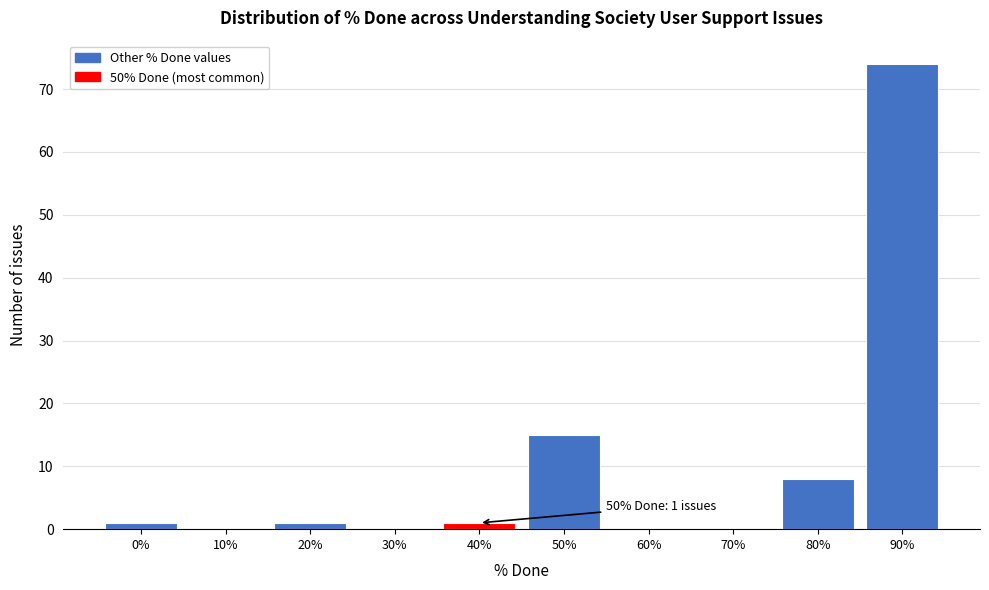

Reading left to right, list all the values displayed in this chart.

0%=1	10%=0	20%=1	30%=0	40%=1	50%=15	60%=0	70%=0	80%=8	90%=74